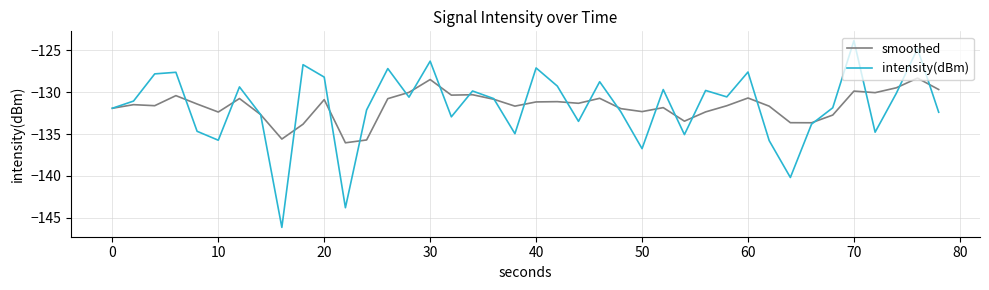

True or false: smoothed and intensity(dBm) cross at least once.

True